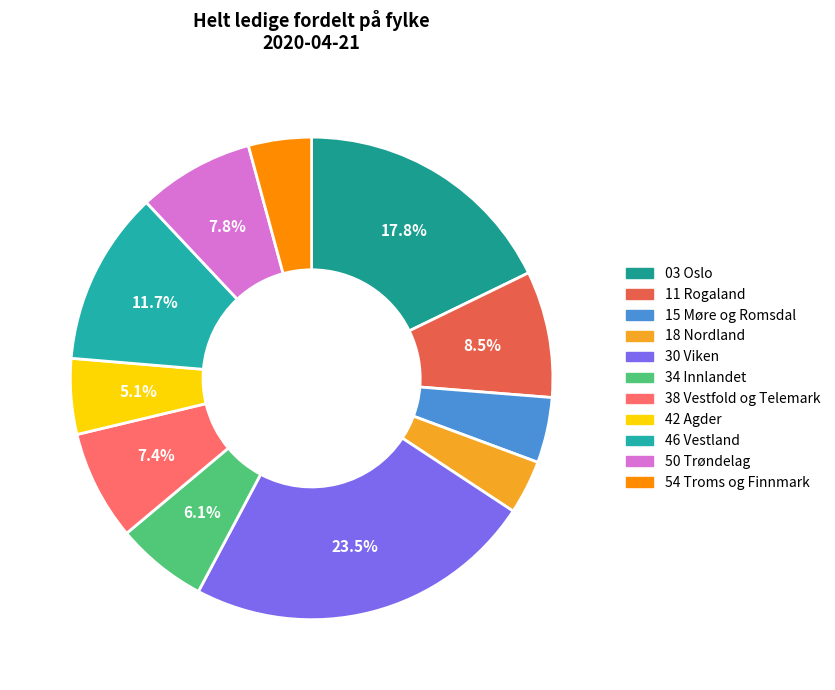

Is there a majority slice in this chart?

No